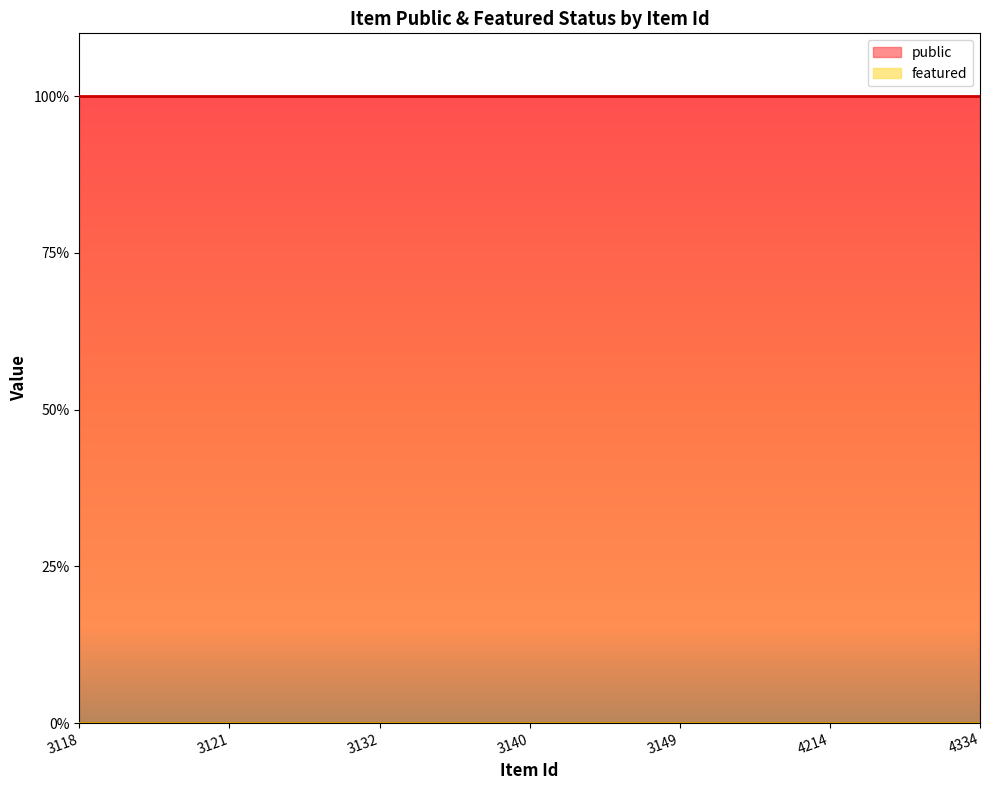

What is the sum of all public values?

7